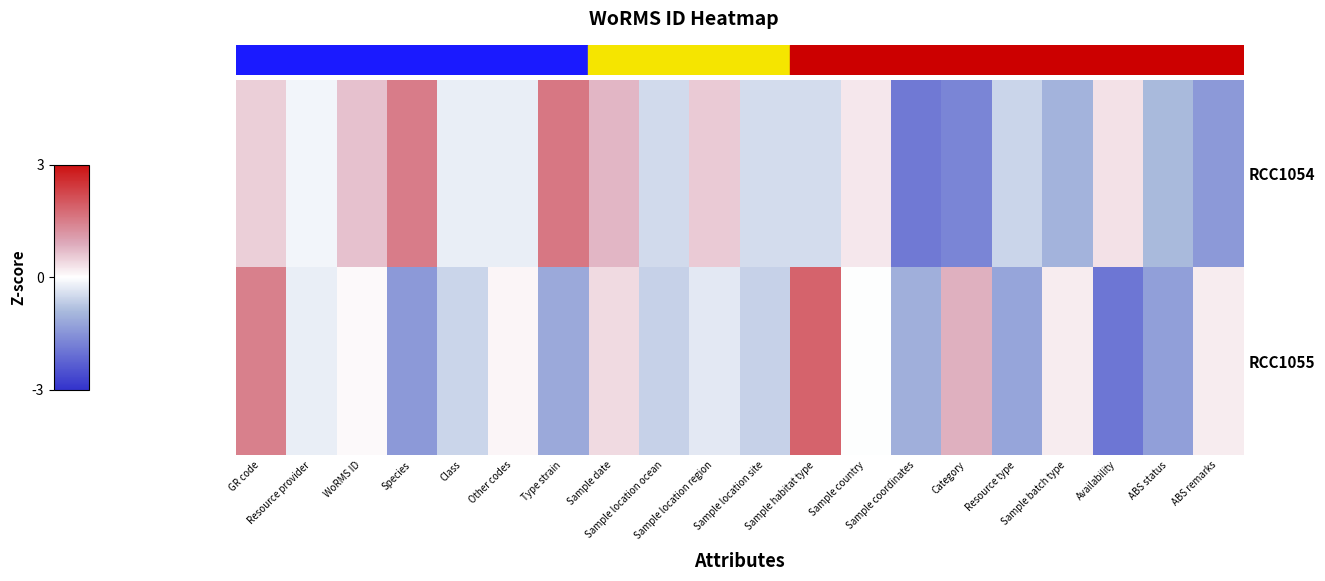

Which series has the largest range (max minus min)?

RCC1055